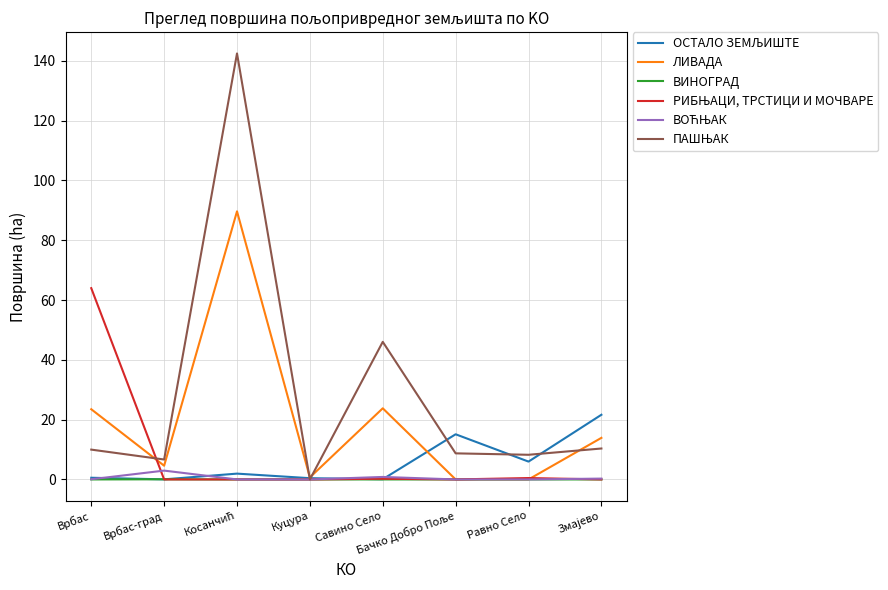

Is it true that ЛИВАДА equals 0.0 at Равно Село?

True